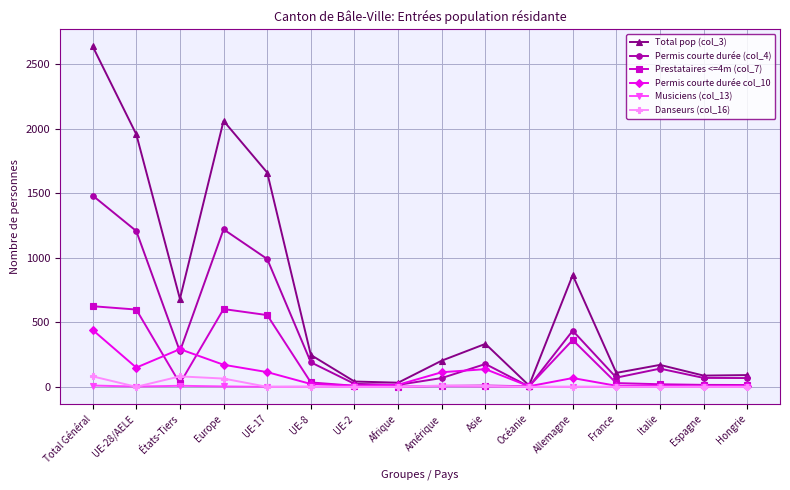

The Permis courte durée (col_4) series shows 71 at France. True or false?

True